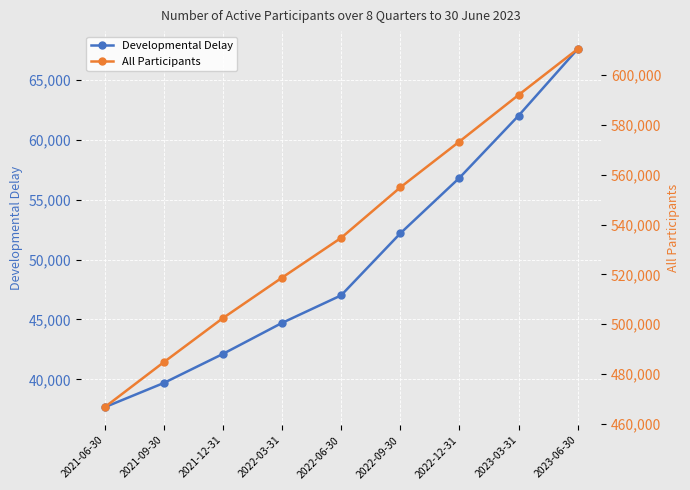

True or false: Developmental Delay has more than 2 interior local peaks.

False